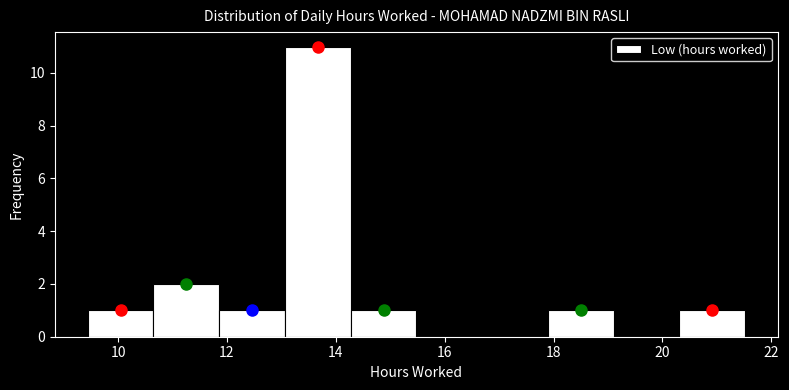

Reading left to right, list every bar in this chart as the range it spans on the x-axis followed by its height. Neither the bar edges nor the heights are printed on the chart, so give them approximately, as read against the axes.

9.4 to 10.6: 1
10.6 to 11.8: 2
11.8 to 13.0: 1
13.0 to 14.2: 11
14.2 to 15.4: 1
15.4 to 16.6: 0
16.6 to 17.8: 0
17.8 to 19.2: 1
19.2 to 20.4: 0
20.4 to 21.6: 1